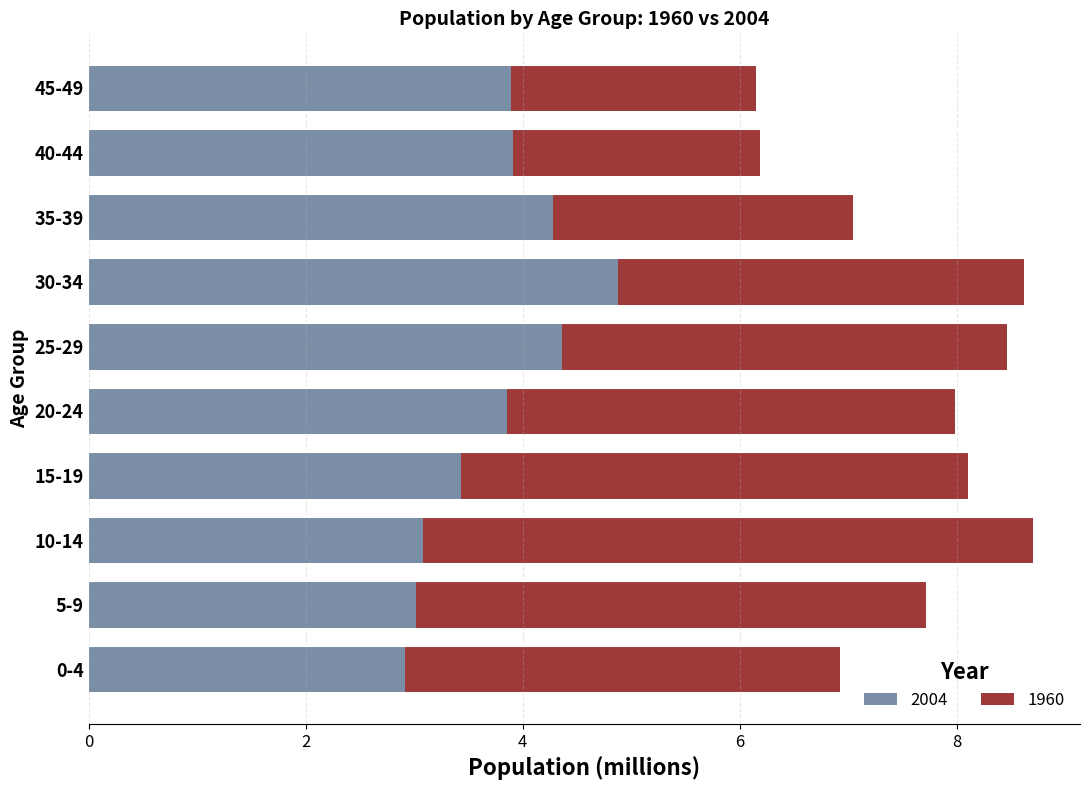

Is it true that 2004 equals 4.2 at 10-14?

False